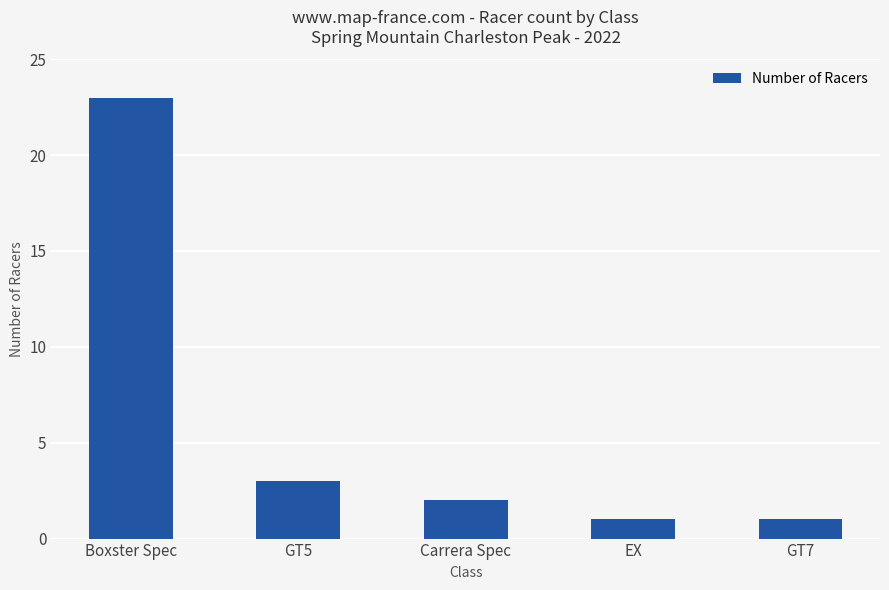

What is the label of the 3rd bar from the left?

Carrera Spec